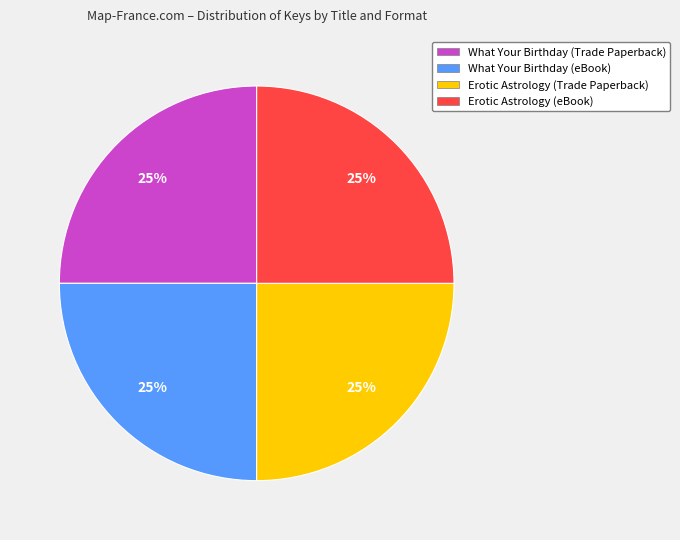

Is Erotic Astrology (eBook) the majority of the pie?

No